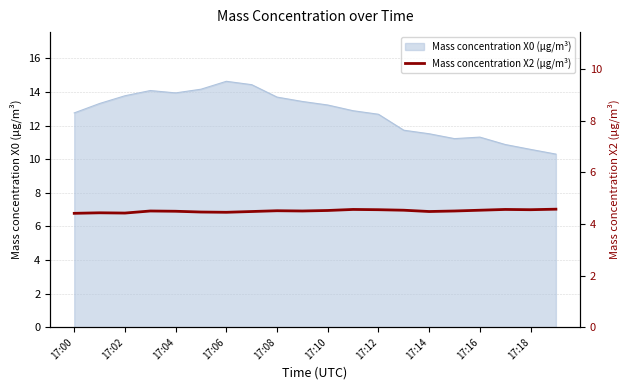

What is the maximum value for Mass concentration X0 (μg/m³)?

14.6